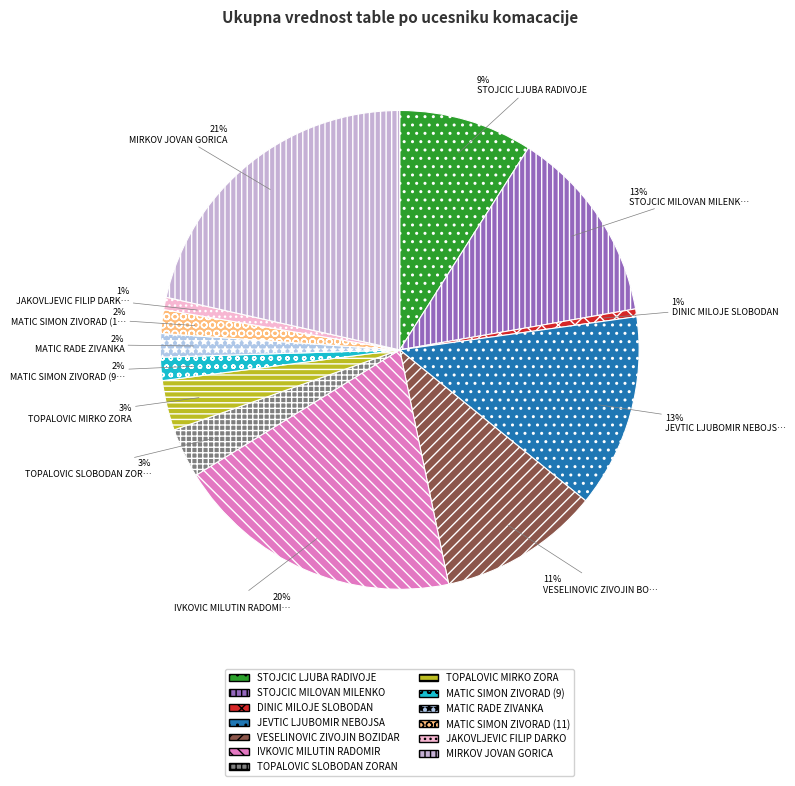

How many slices are in this pie chart?

13